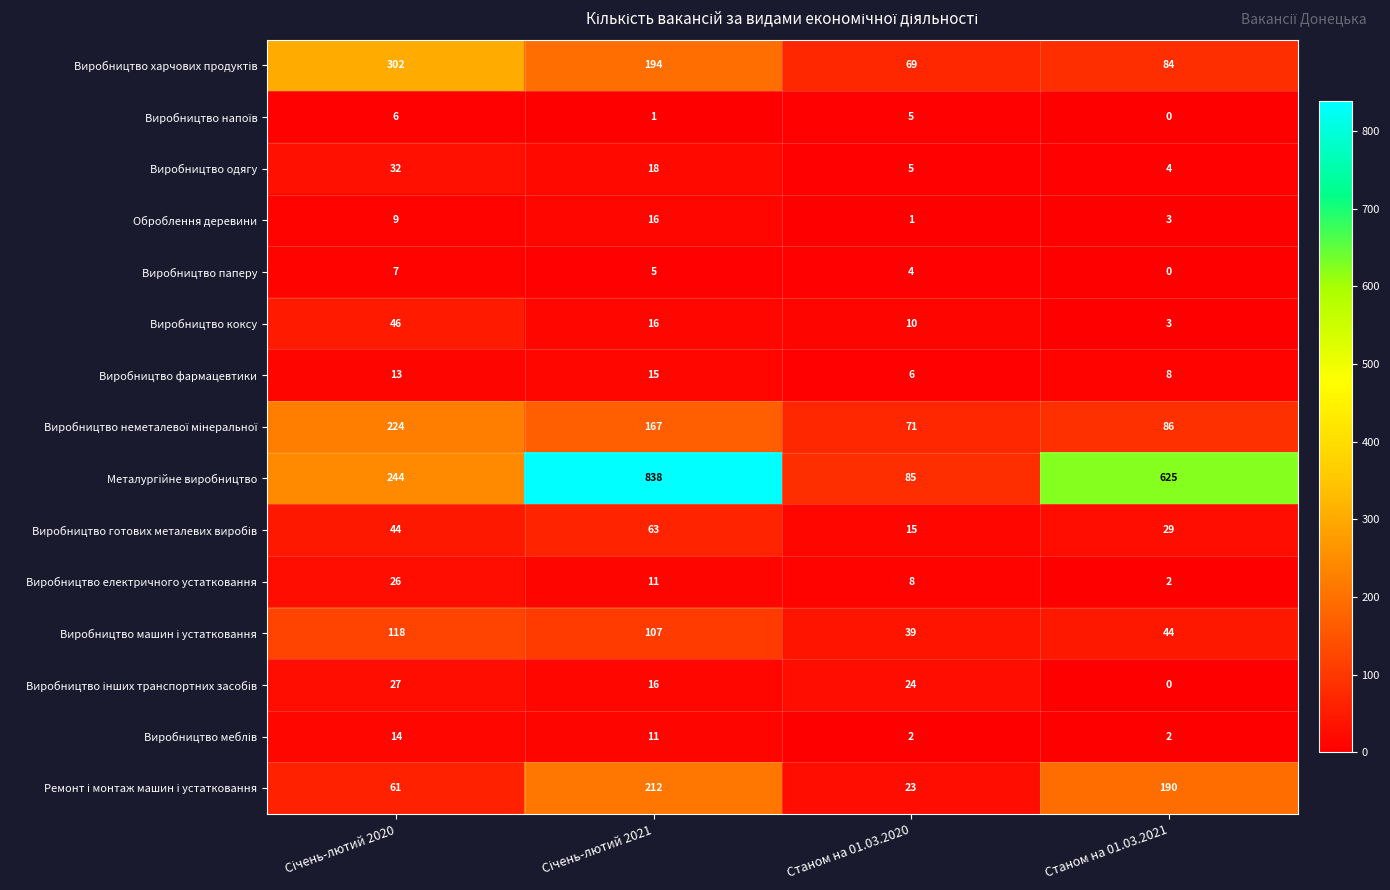

The Виробництво одягу series shows 5 at Станом на 01.03.2020. True or false?

True